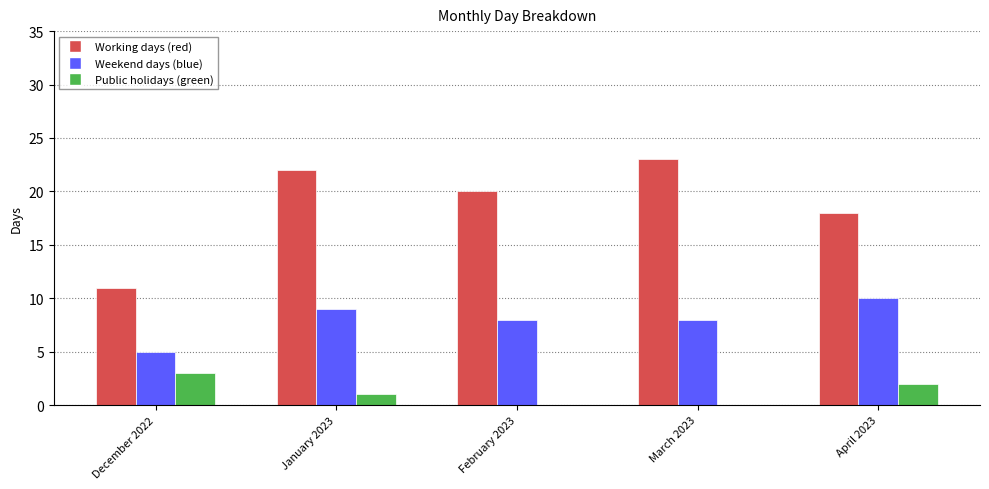

What is the greatest value displayed?

23